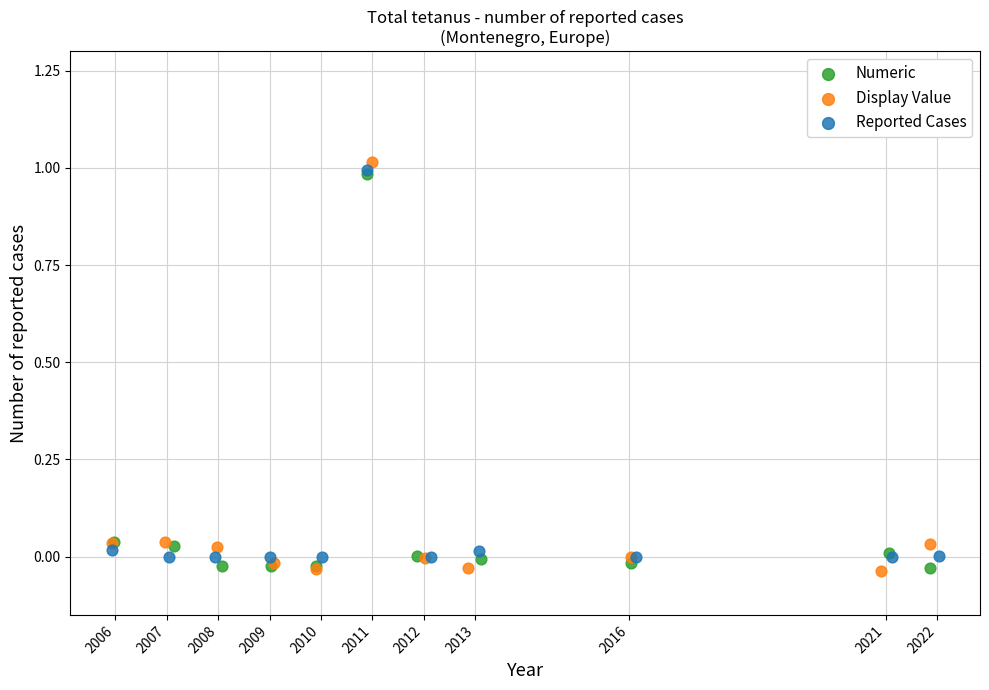

Which series has the widest spread of Y values?

Display Value